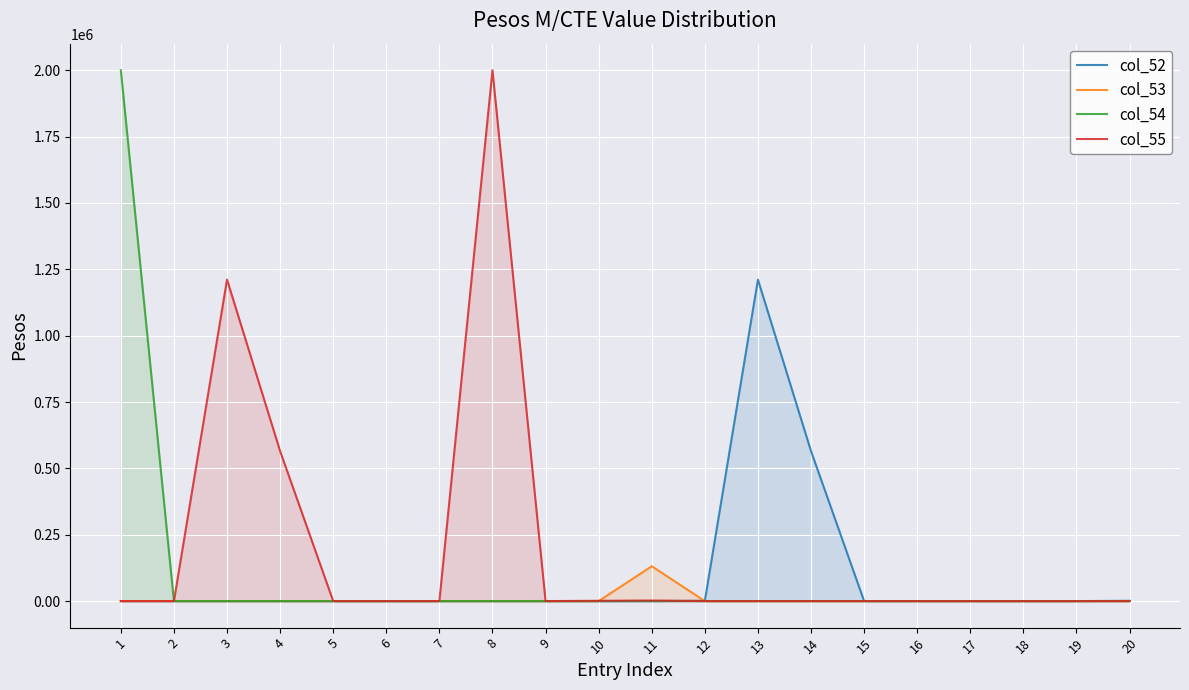

How many lines are shown in the chart?

4